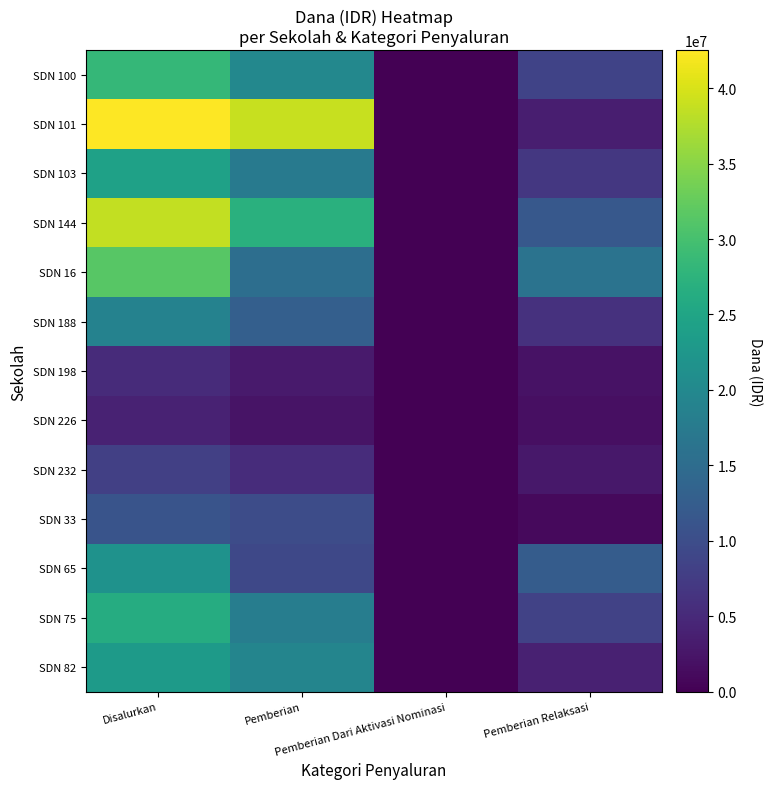

How many distinct data groups are displayed?

13